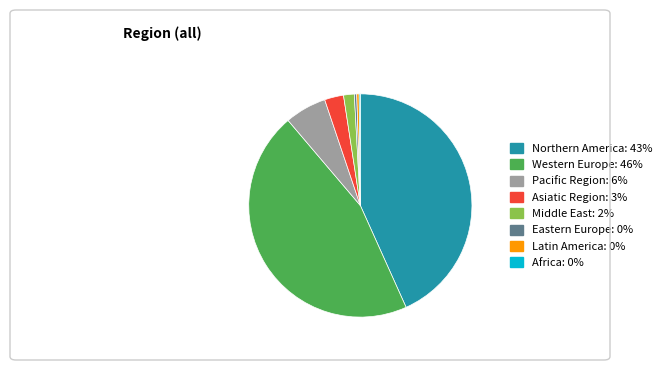

The Eastern Europe slice represents 0% of the pie. True or false?

True